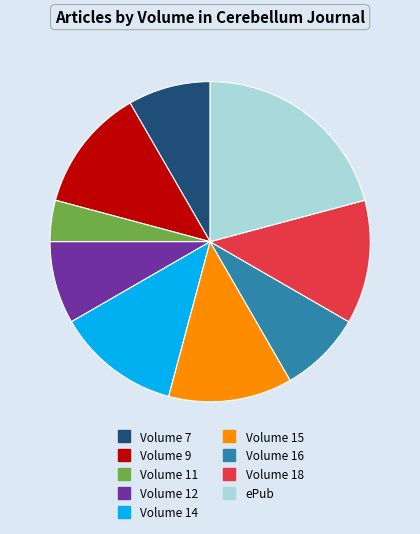

Which has a higher value, ePub or Volume 11?

ePub